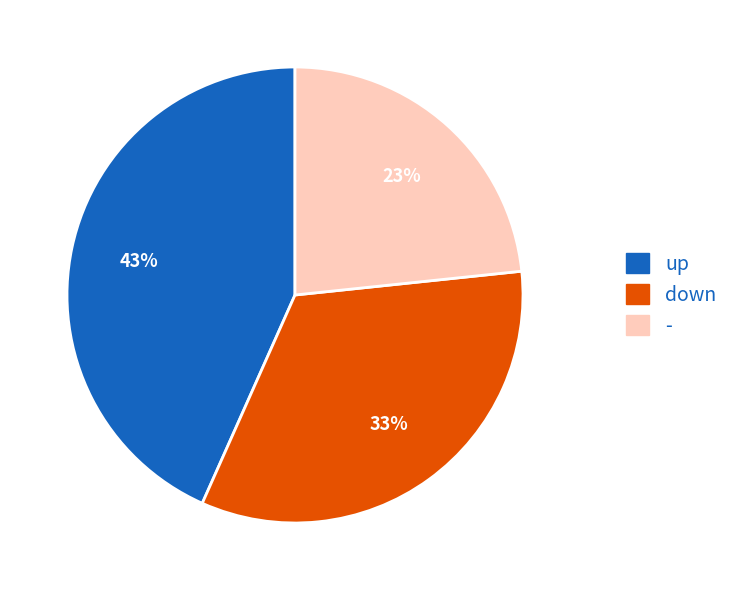

Does down represent more than half of the total?

No